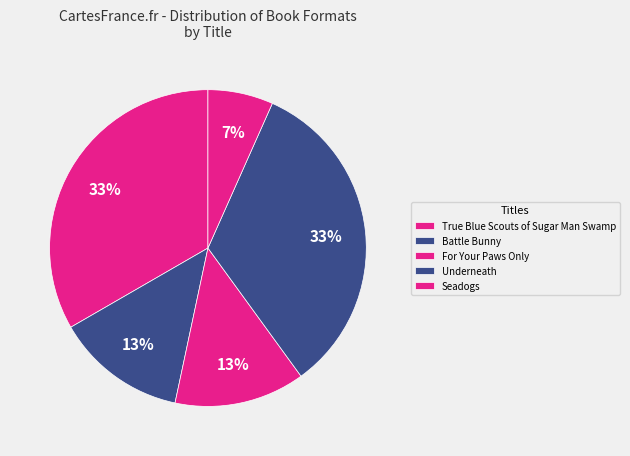

How many slices are in this pie chart?

5